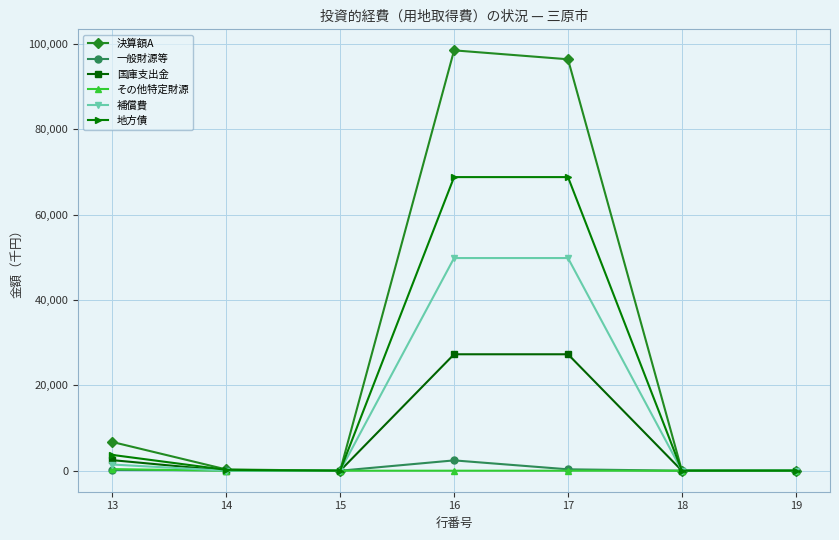

What are all the series names shown in the legend?

決算額A, 一般財源等, 国庫支出金, その他特定財源, 補償費, 地方債